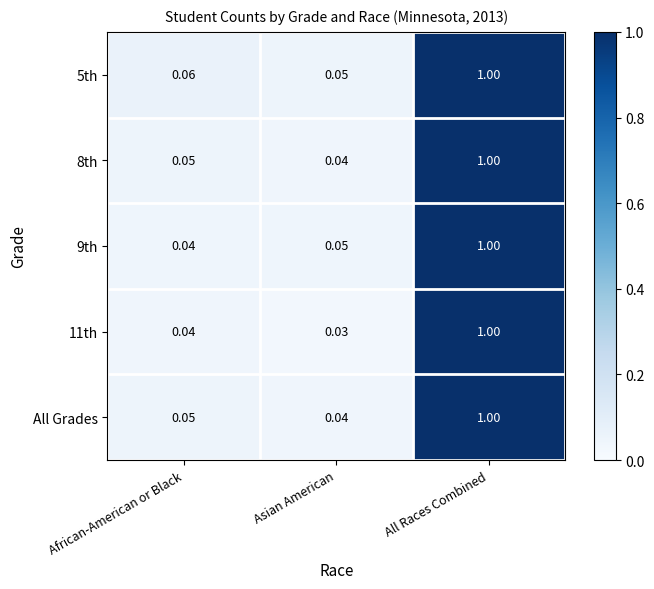

Is the value of 5th at Asian American greater than the value of 9th at African-American or Black?

Yes